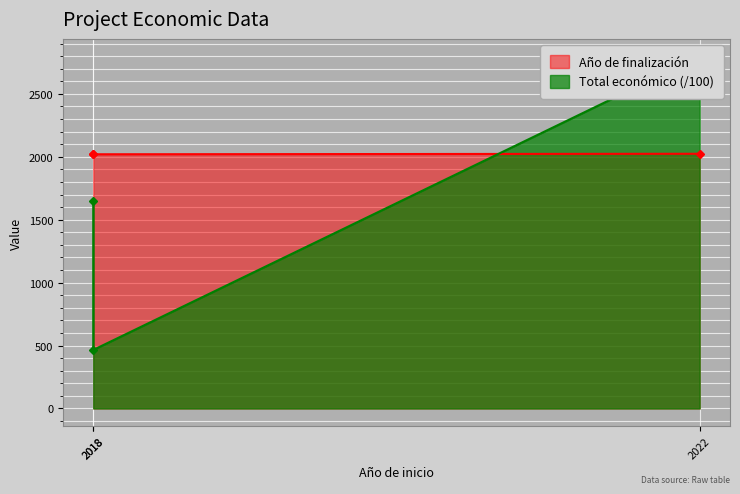

Rank the series at 2022 from highest to lowest value.

Total económico, Año de finalización